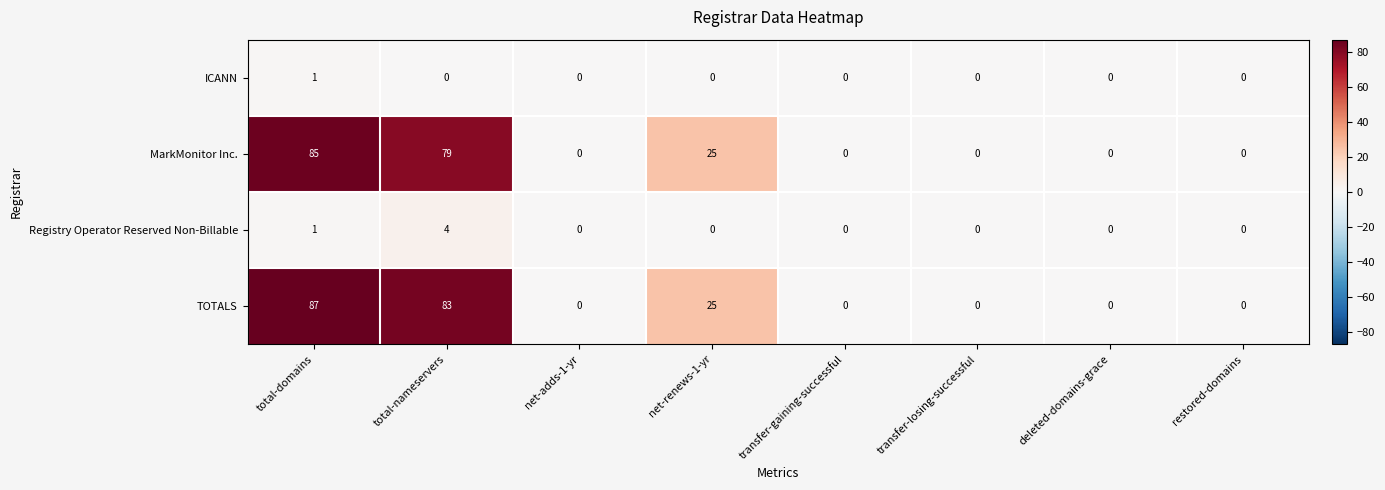

How many distinct data groups are displayed?

4